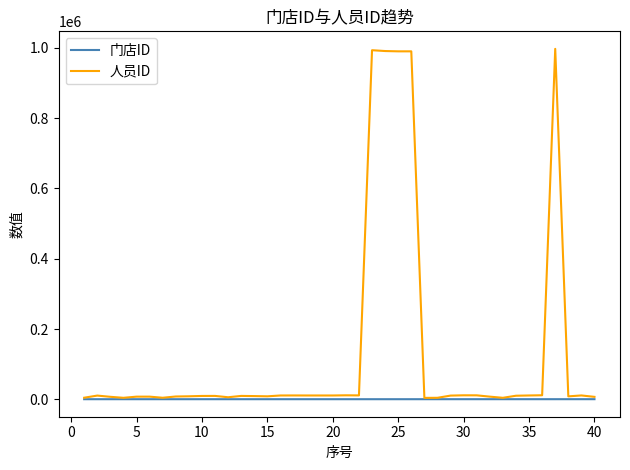

Is this an area chart (filled region under the line)?

No